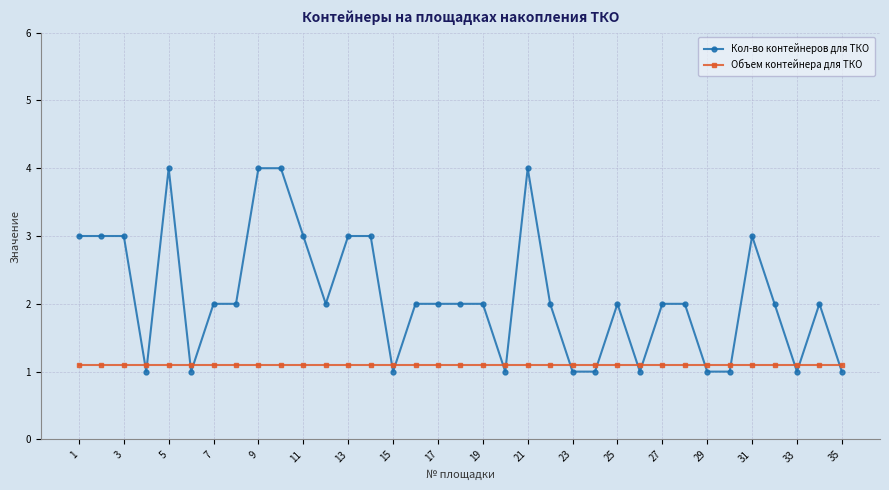

Does the chart display data point markers on the line(s)?

Yes